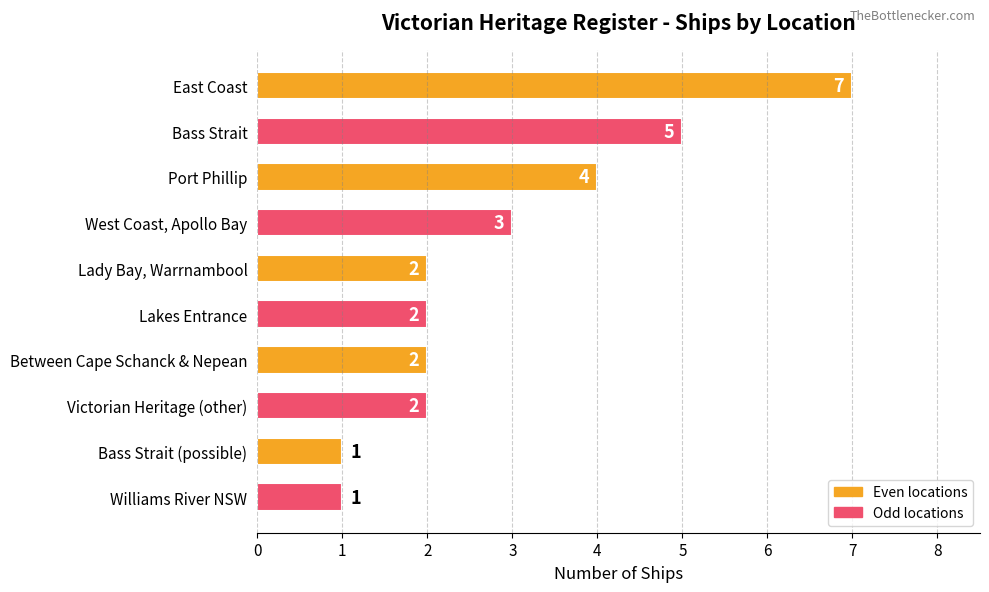

Where is the data nearest to the value 4?

Port Phillip